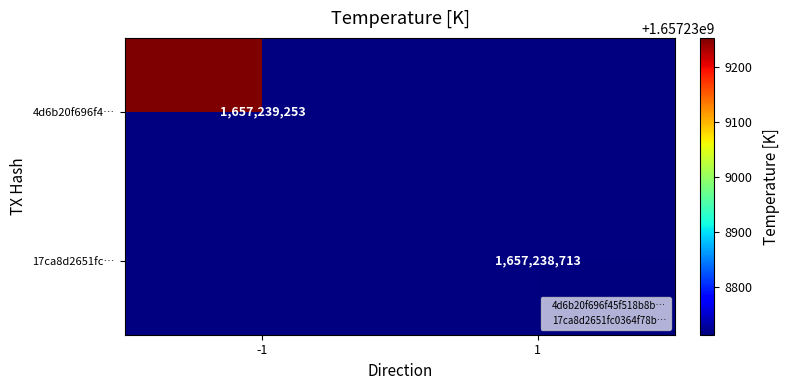

Reading left to right, list all the values displayed in this chart.

4d6b20f696f45f518b8b9050655c071eed955eb: 0=-1	1=1657239253
17ca8d2651fc0364f78b051ee950b133b9274b6: 0=1	1=1657238713